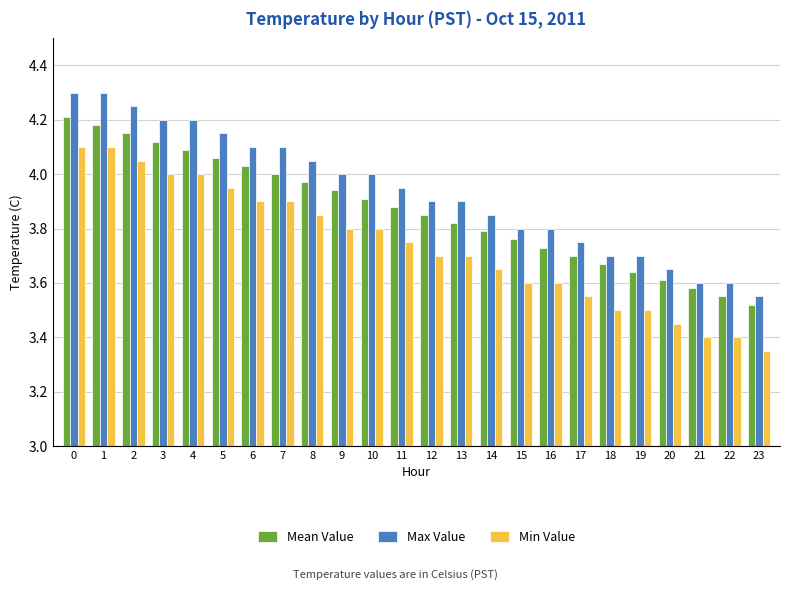

At which label is Max Value closest to 3?

23